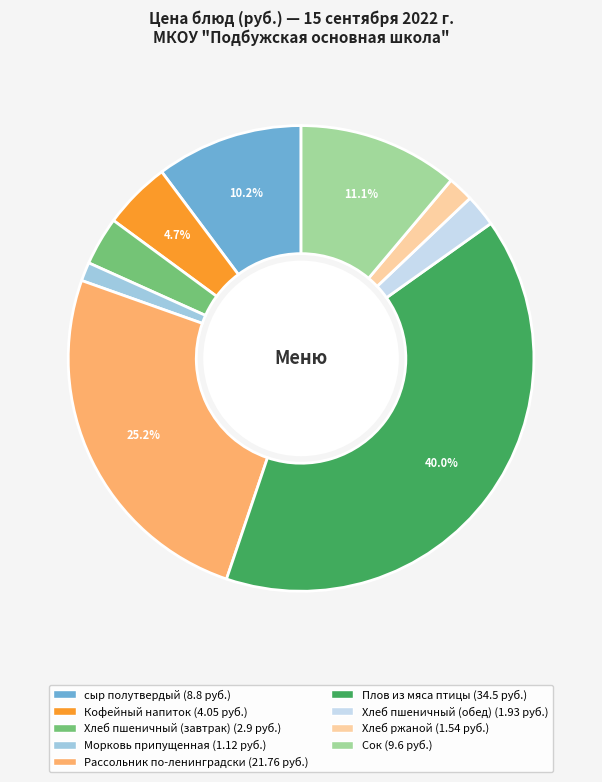

To the nearest percent, what is the difference between the largest and smallest slice percentages?

39%